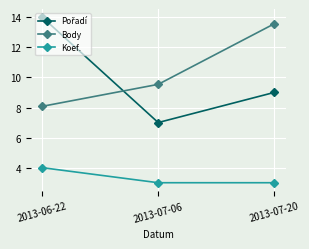

Which category has the lowest value in the Body series?

2013-06-22